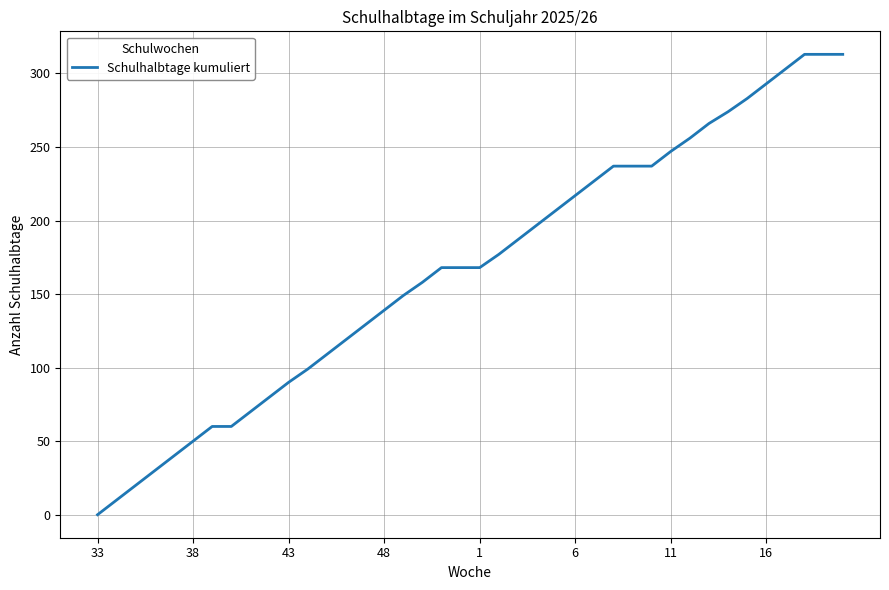

What is the maximum value shown in the chart?

313